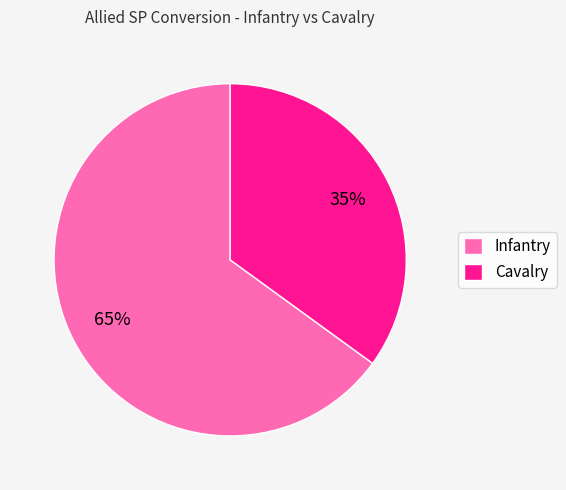

Do Infantry and Cavalry together represent more than half of the pie?

Yes